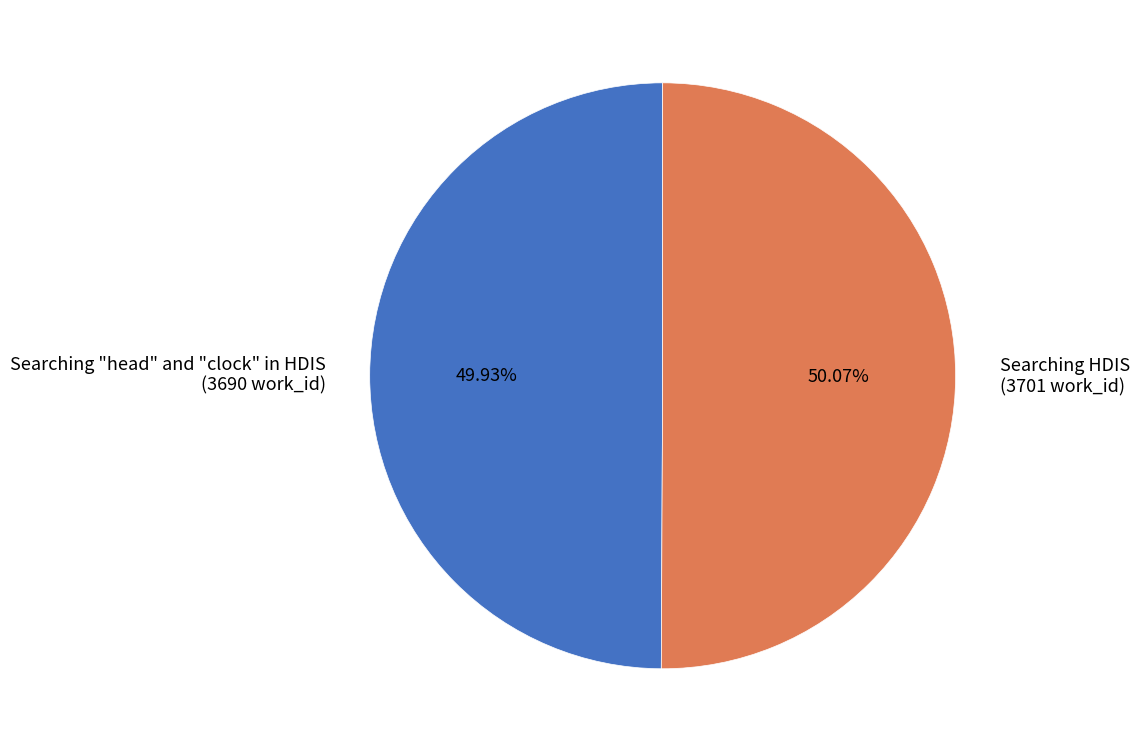

True or false: Searching HDIS accounts for 59% of the total.

False